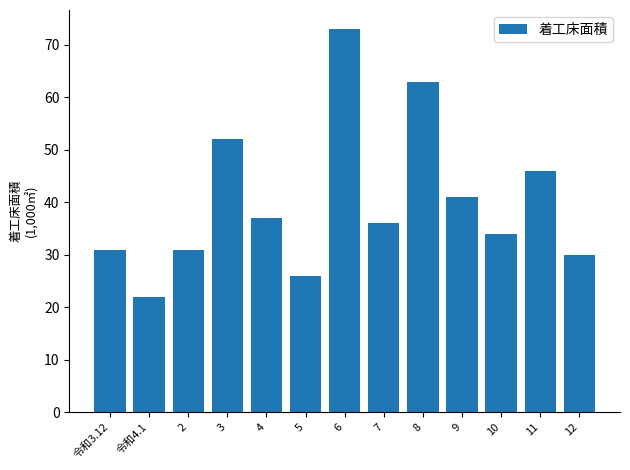

Reading left to right, transcribe all the data shown in this chart.

令和3.12=31	令和4.1=22	2=31	3=52	4=37	5=26	6=73	7=36	8=63	9=41	10=34	11=46	12=30